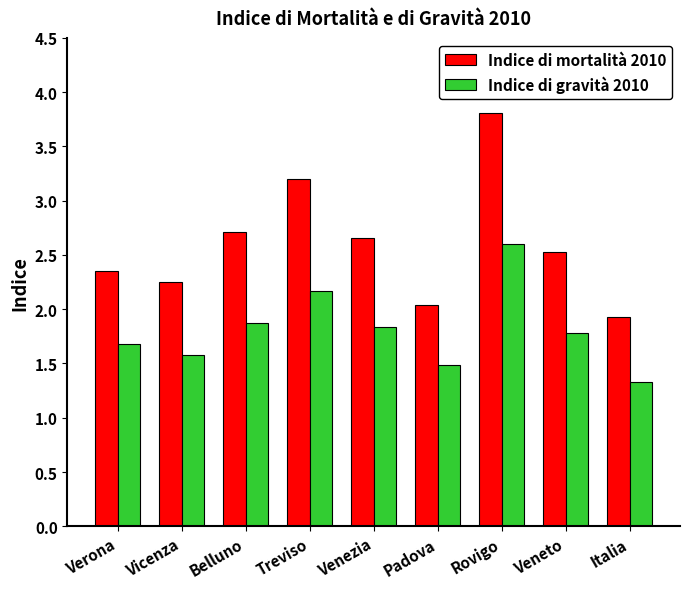

What position from the right is Rovigo?

3